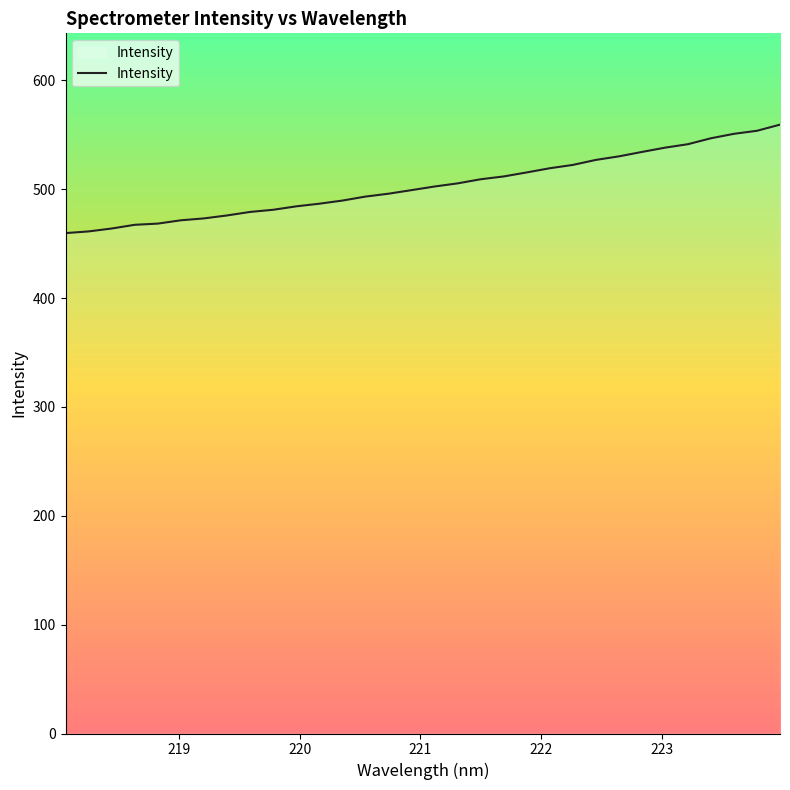

What is the difference between the maximum and minimum values?

99.6